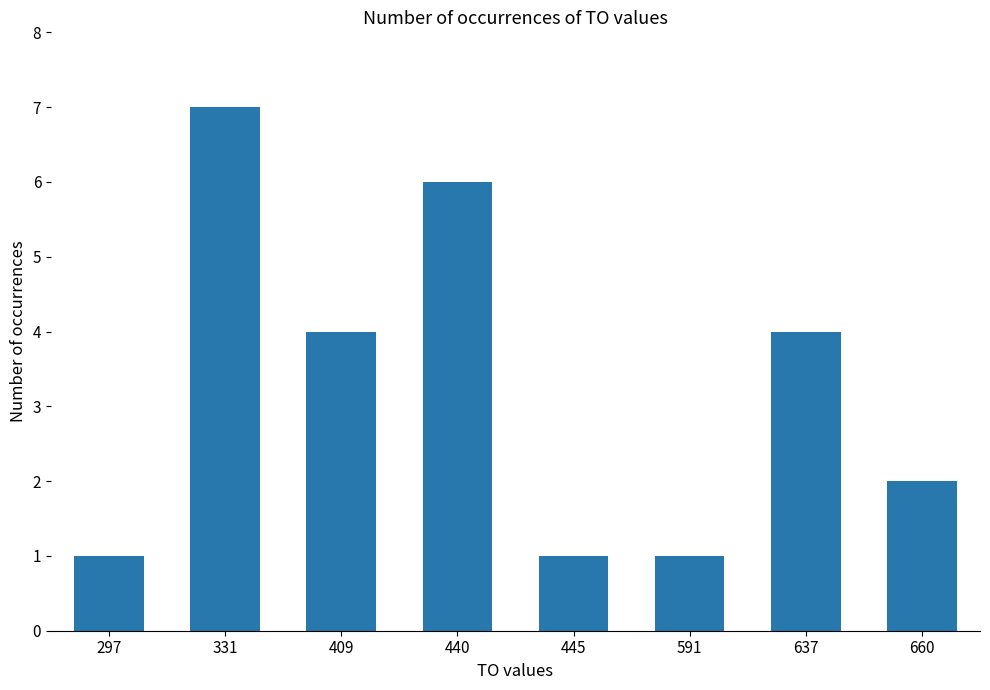

Between 591 and 637, which is larger?

637